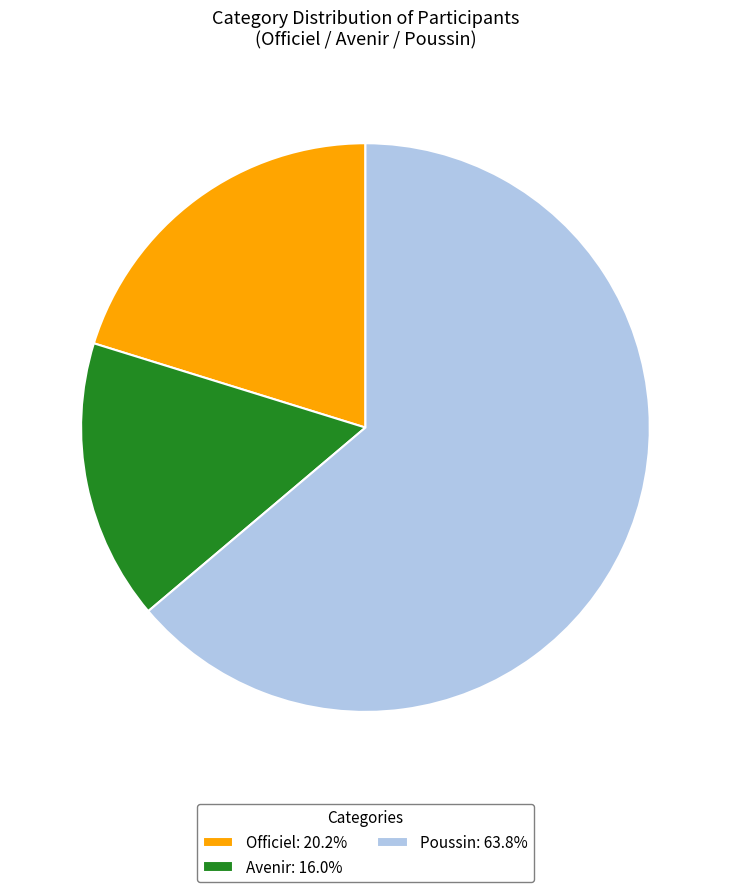

What is the smallest slice in the pie chart?

Avenir